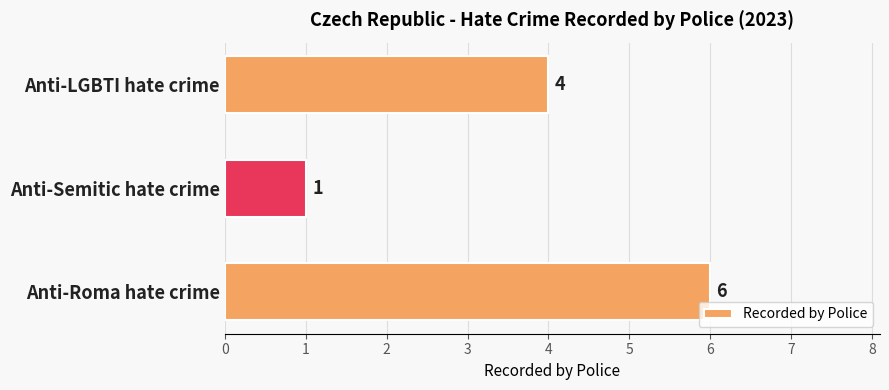

Where is the data nearest to the value 3?

Anti-LGBTI hate crime